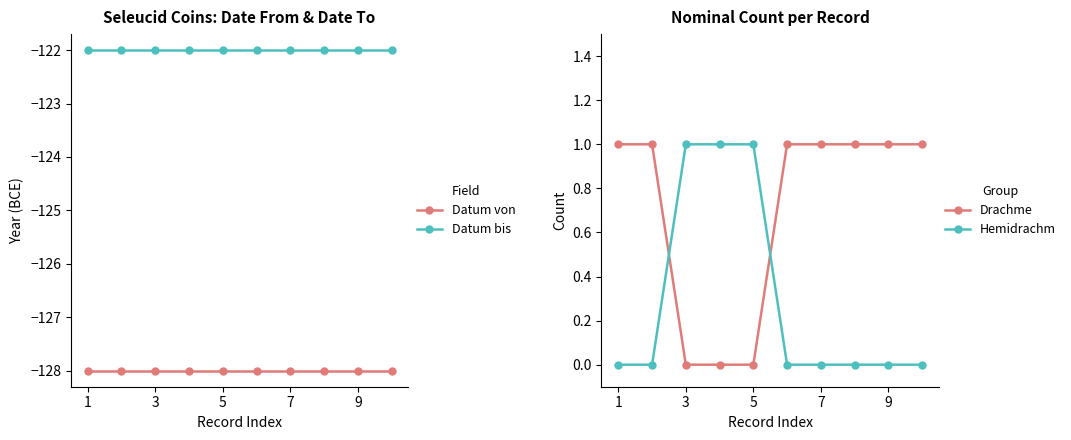

What is the difference between the second highest and minimum values in the Drachme series?

1